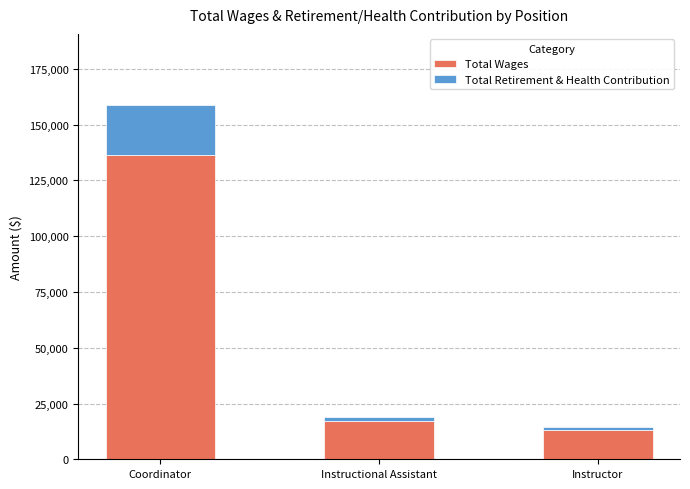

Rank the categories by Total Wages value from lowest to highest.

Instructor, Instructional Assistant, Coordinator